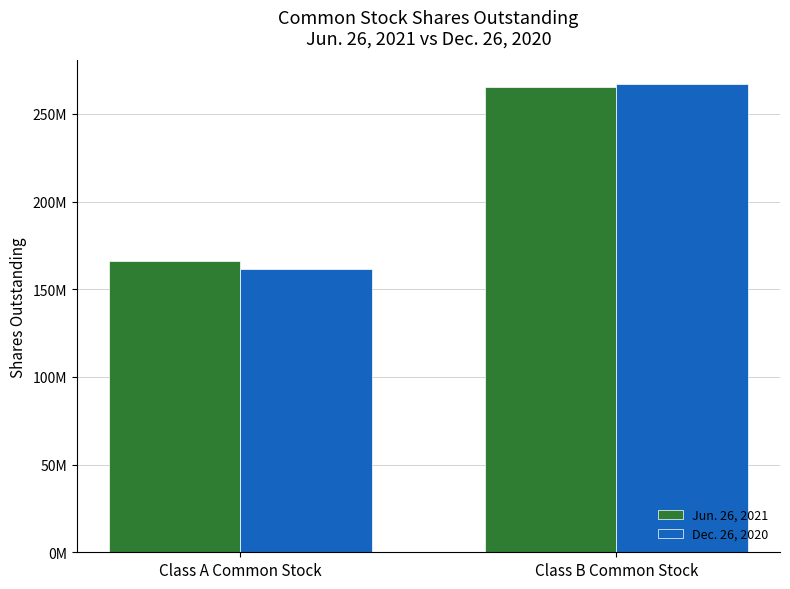

What is the sum of all Dec. 26, 2020 values?

428332539